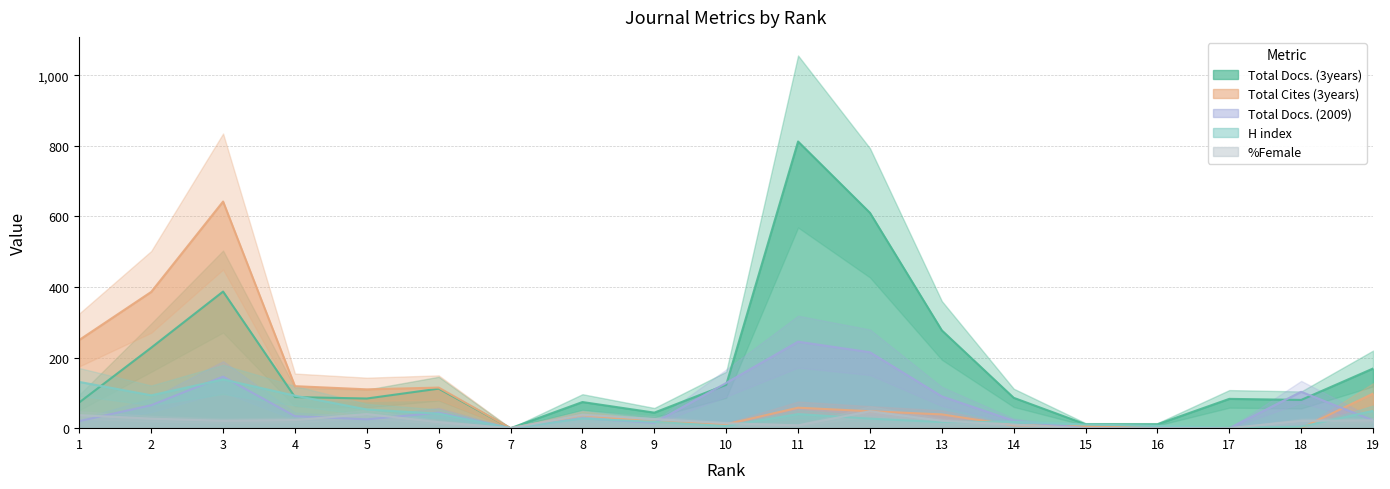

The value of Total Docs. (3years) at 3 is 387. True or false?

True